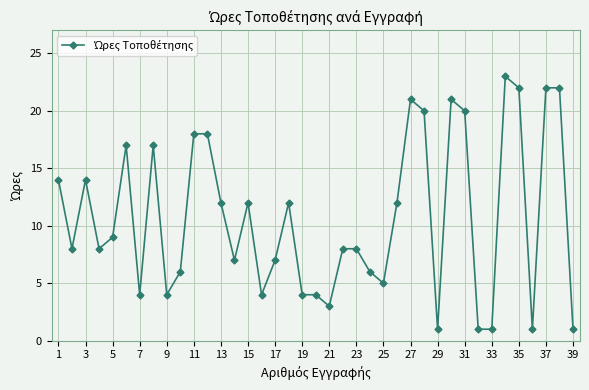

What is the difference between the second highest and minimum values?

21